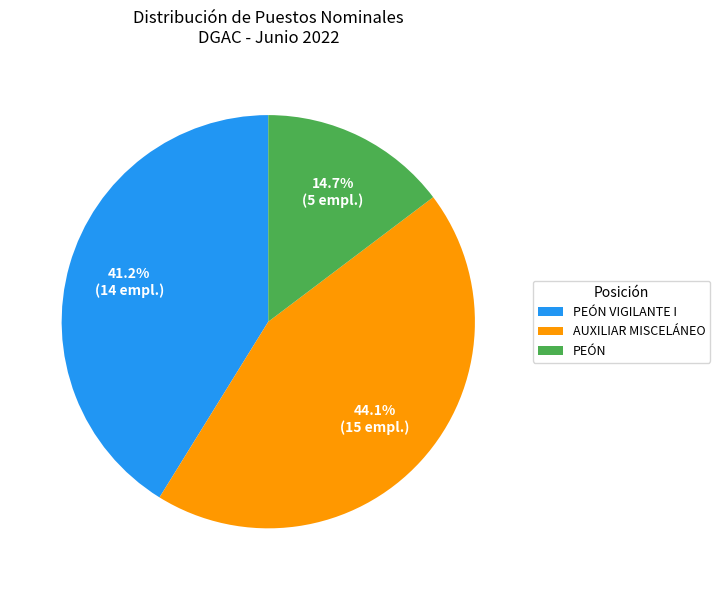

The PEÓN slice represents 4% of the pie. True or false?

False